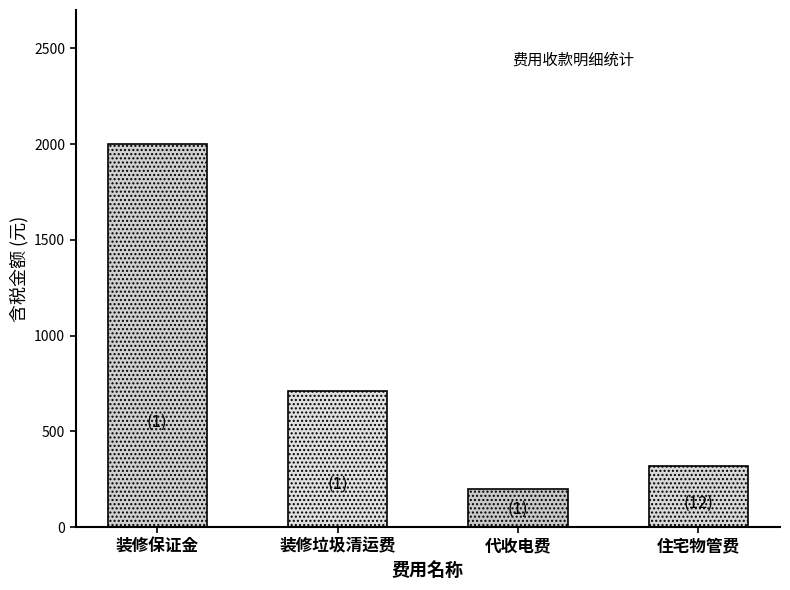

Count the number of data series in this chart.

1